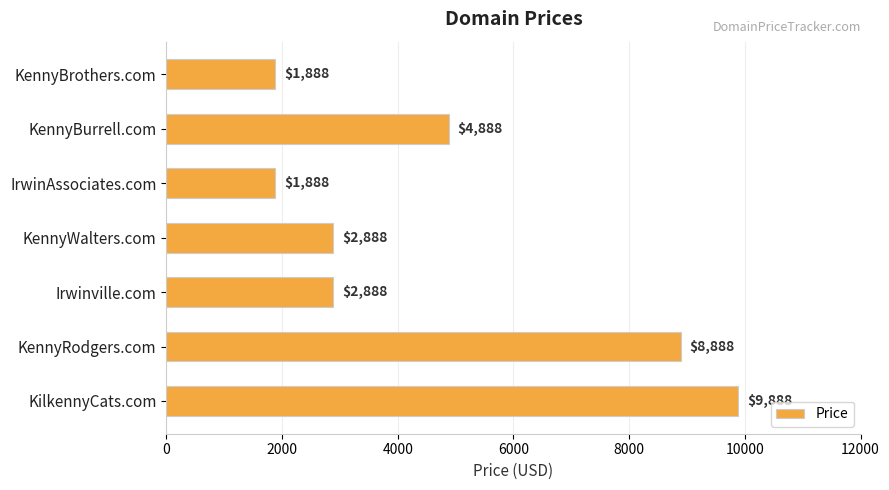

At which label is the value closest to 5888?

KennyBurrell.com